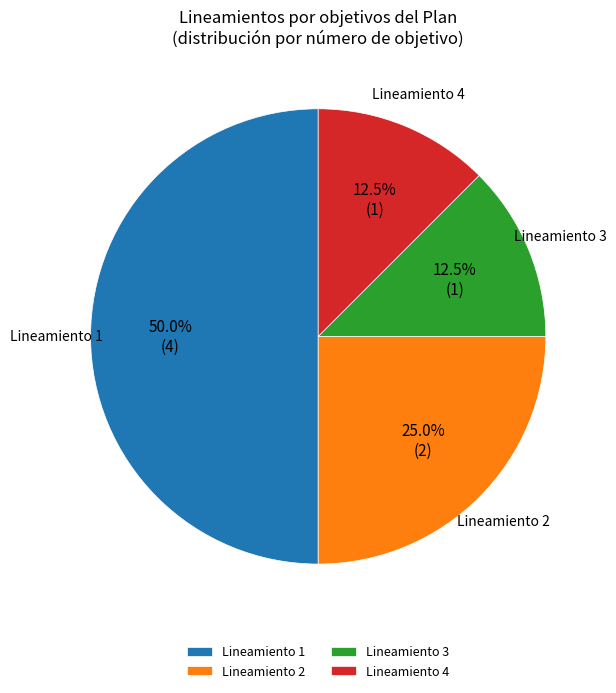

How many segments does this pie chart have?

4